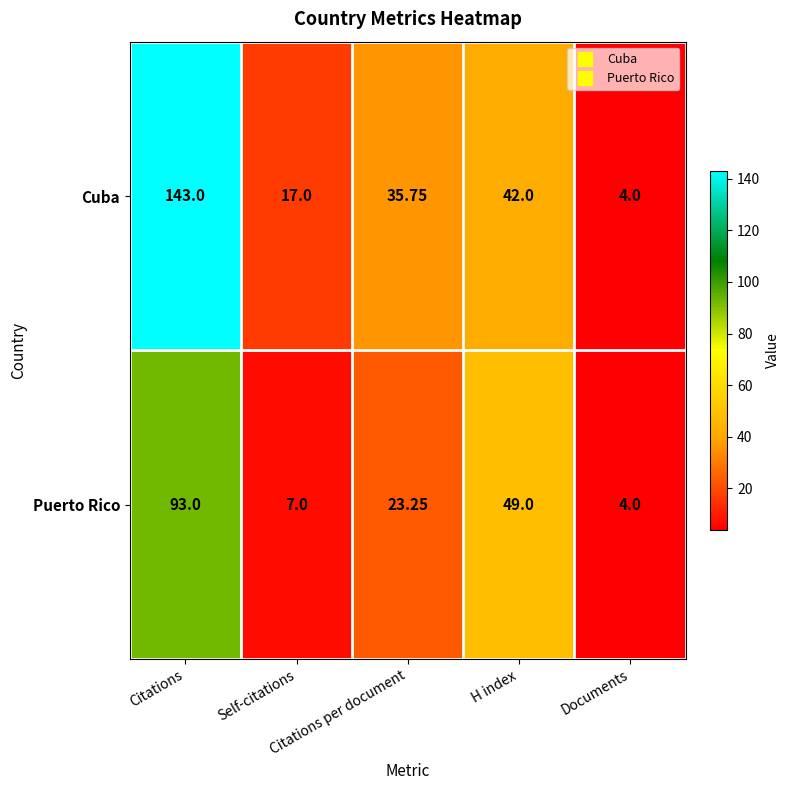

Which series has the widest spread of values?

Cuba